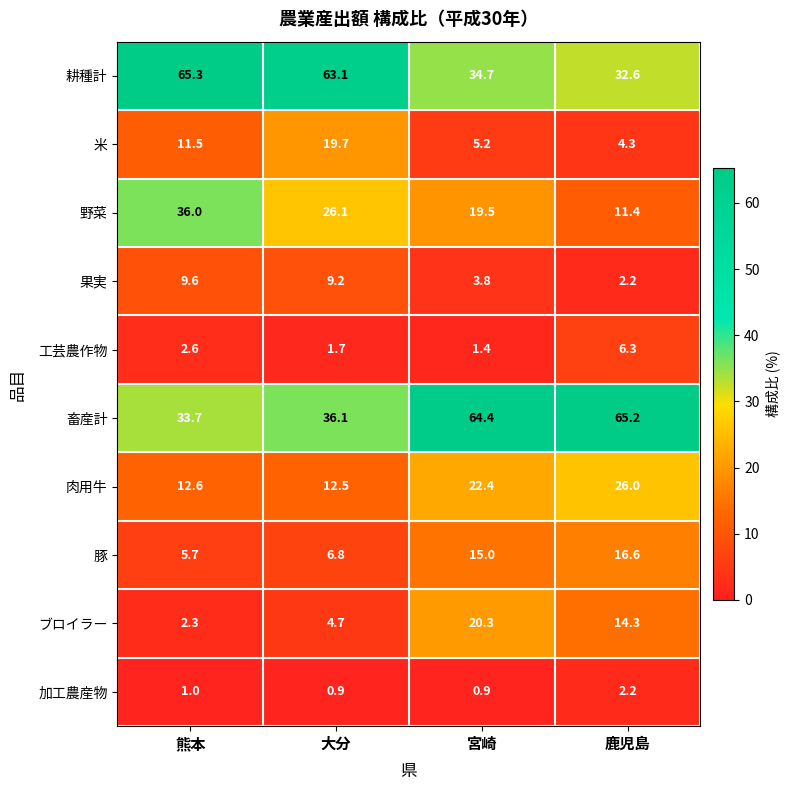

Which series has the widest spread of values?

耕種計